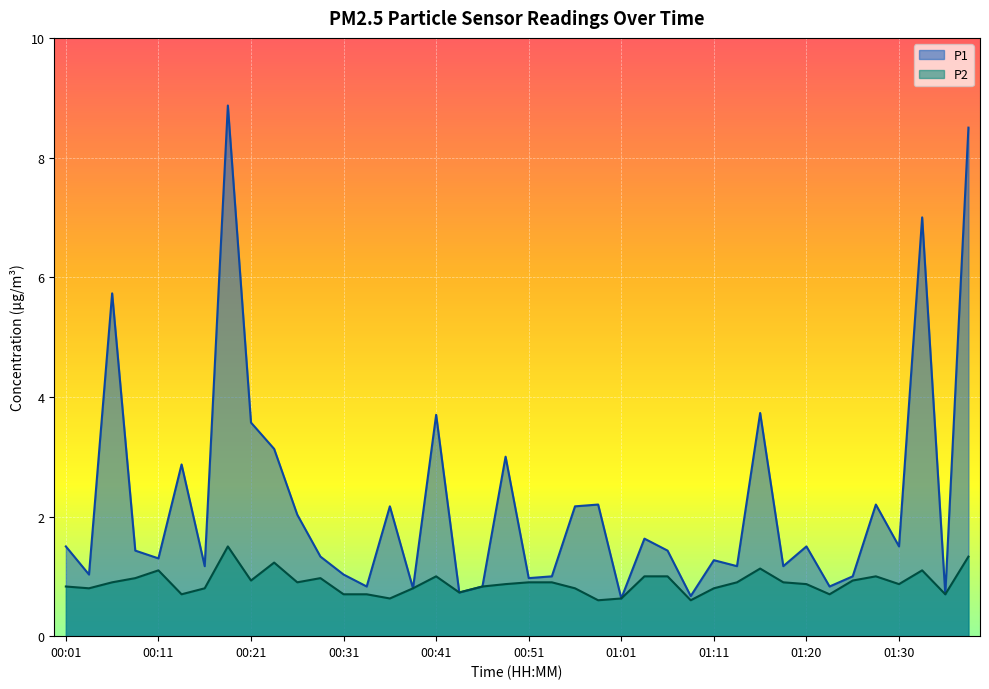

How many lines are shown in the chart?

2